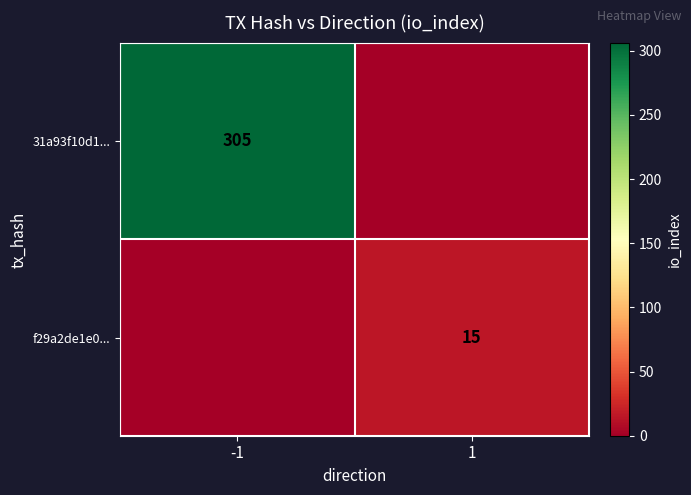

Is it true that 31a93f10d1... equals 131 at -1?

False